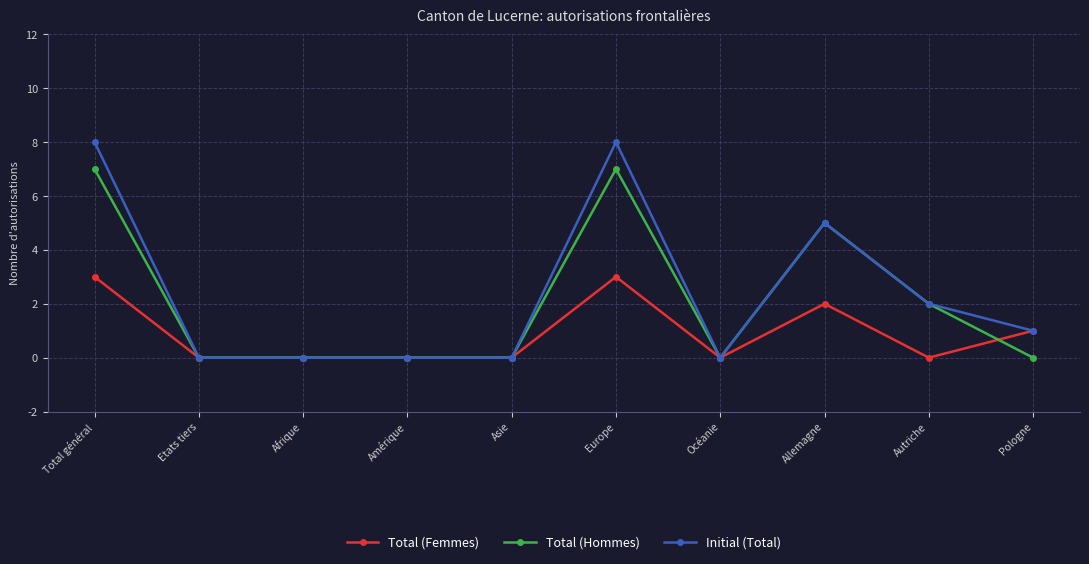

What position from the left is Afrique?

3